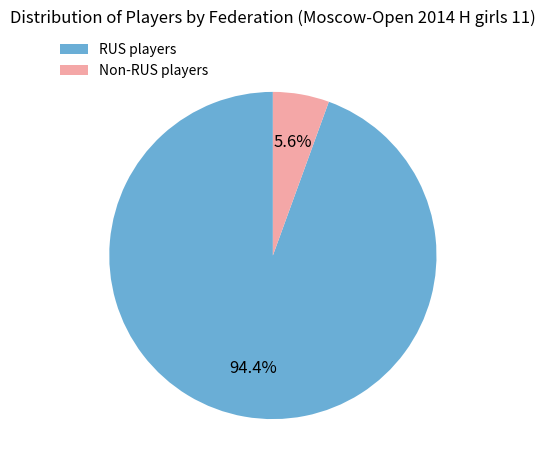

Rank the categories by value from highest to lowest.

RUS players, Non-RUS players